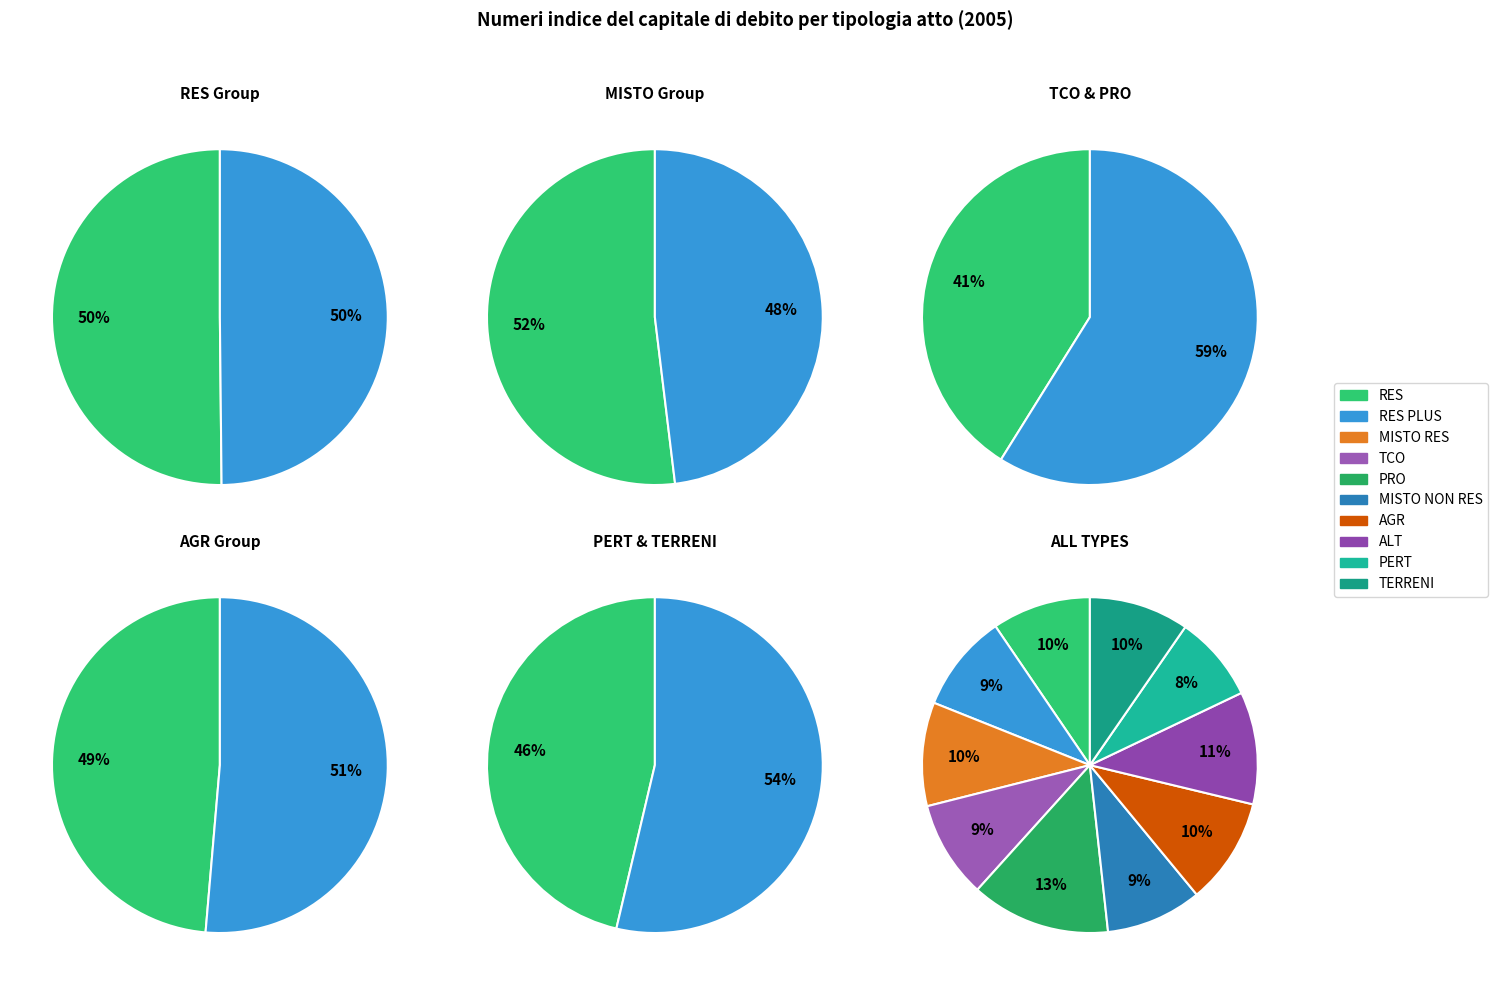

Count the number of slices in the pie.

10